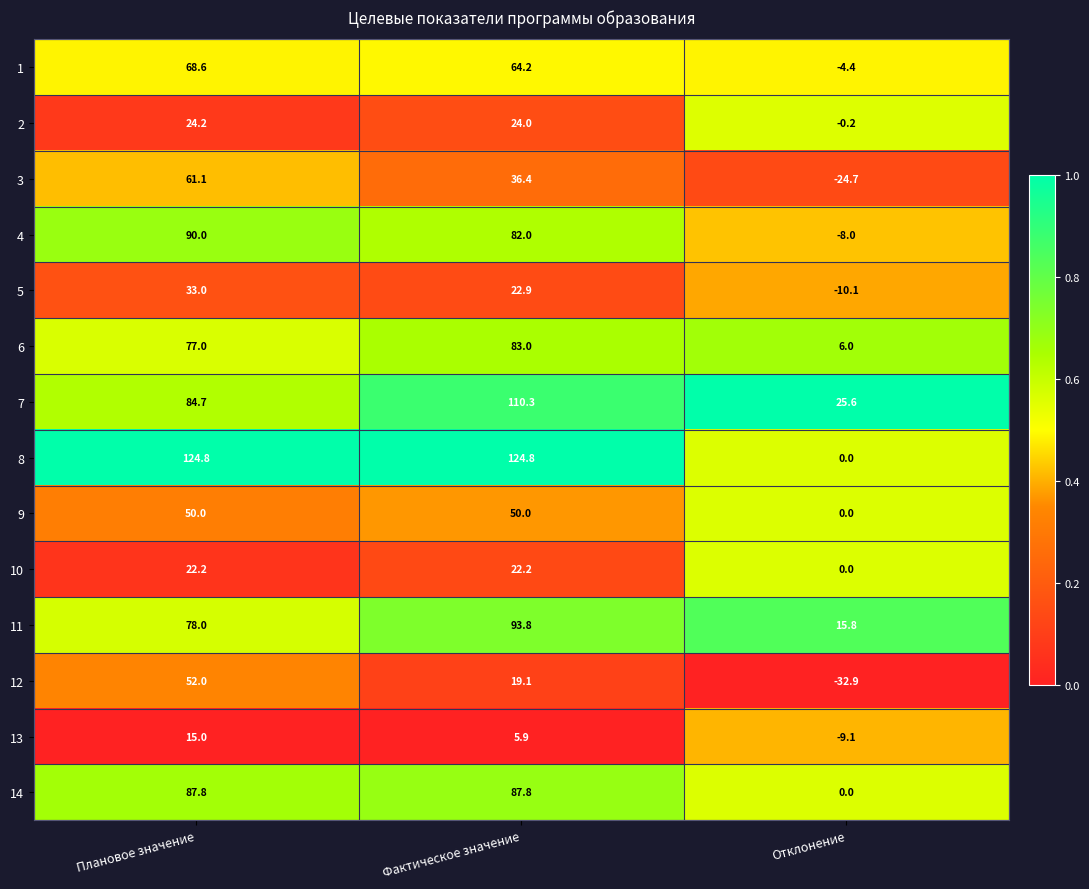

The value of 3 at Плановое значение is 61.1. True or false?

True